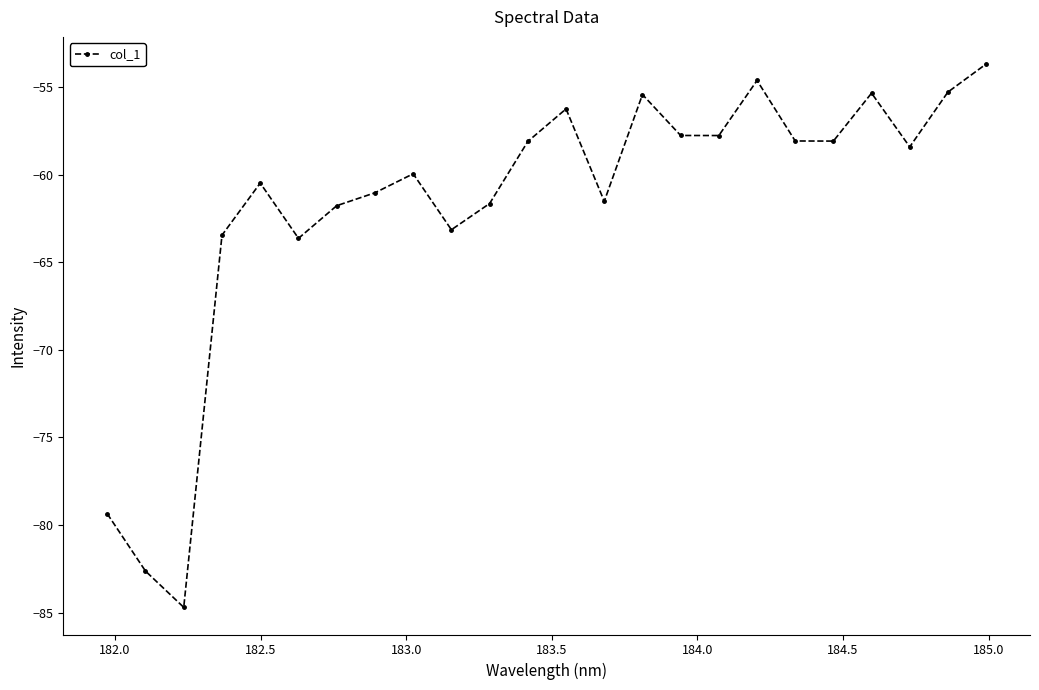

What is the maximum value shown in the chart?

-53.7